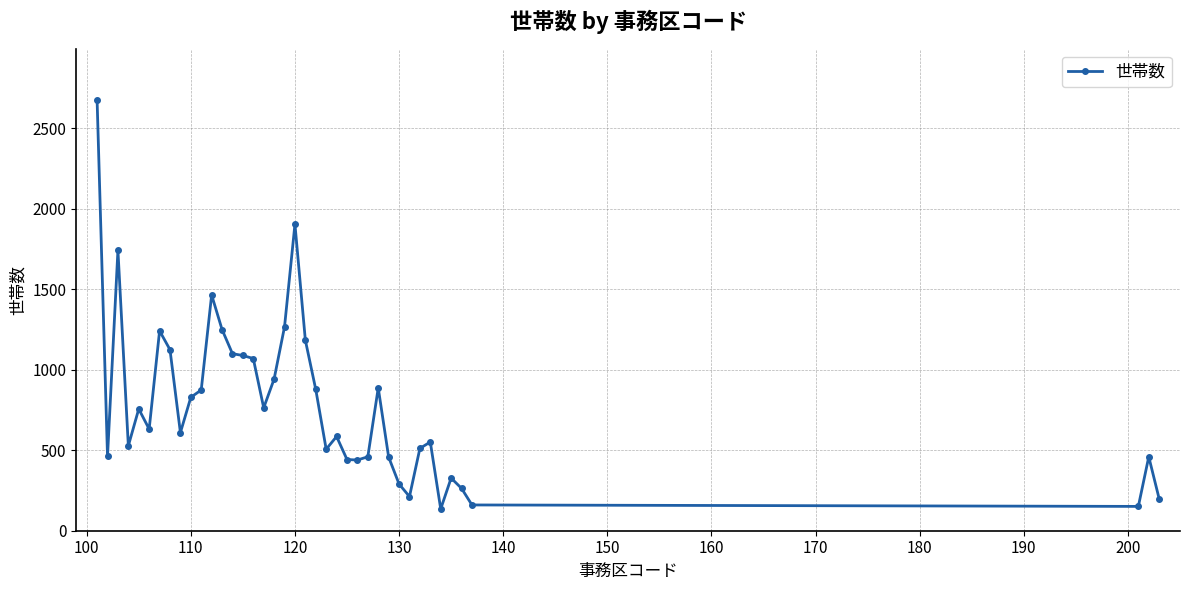

What is the maximum value shown in the chart?

2672